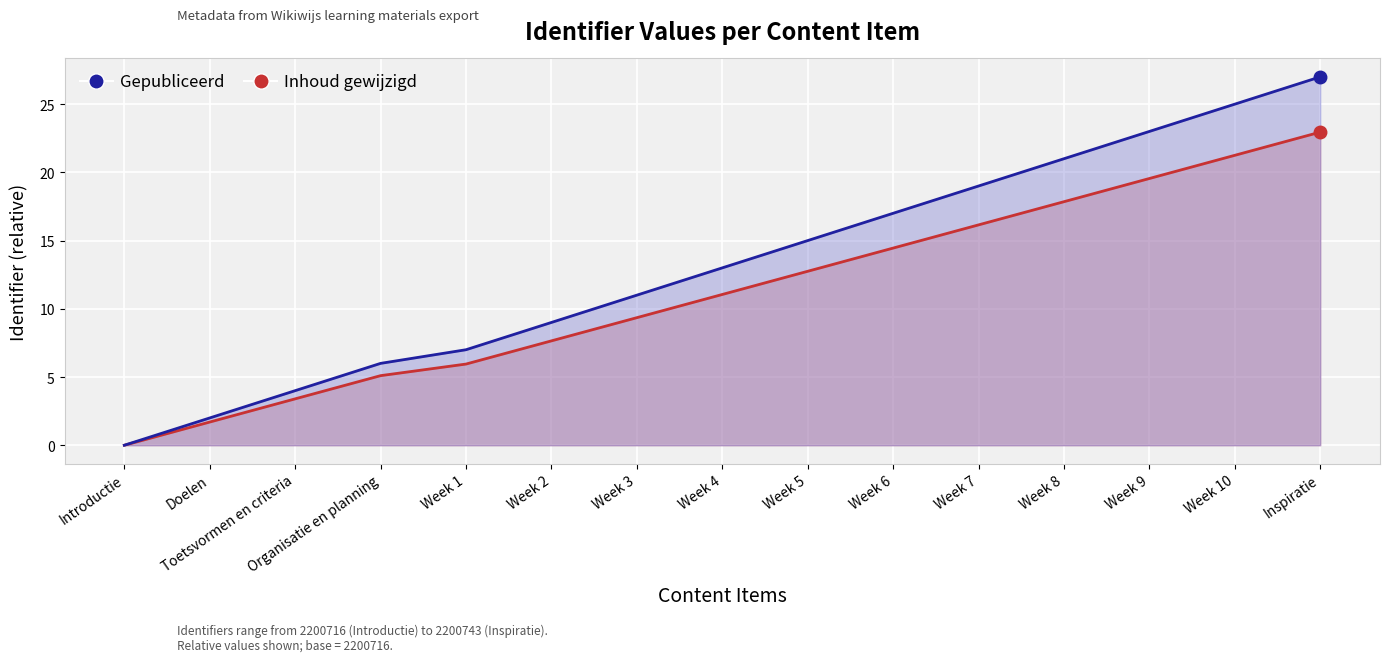

Is it true that Gepubliceerd equals 6.0 at Organisatie en planning?

True